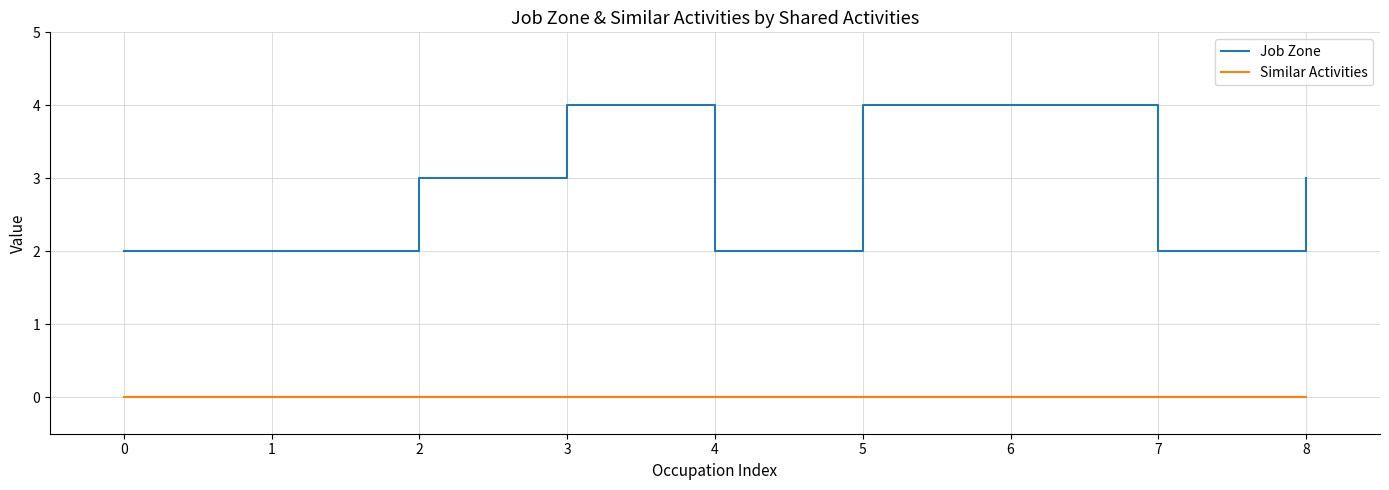

What is the maximum value shown in the chart?

4